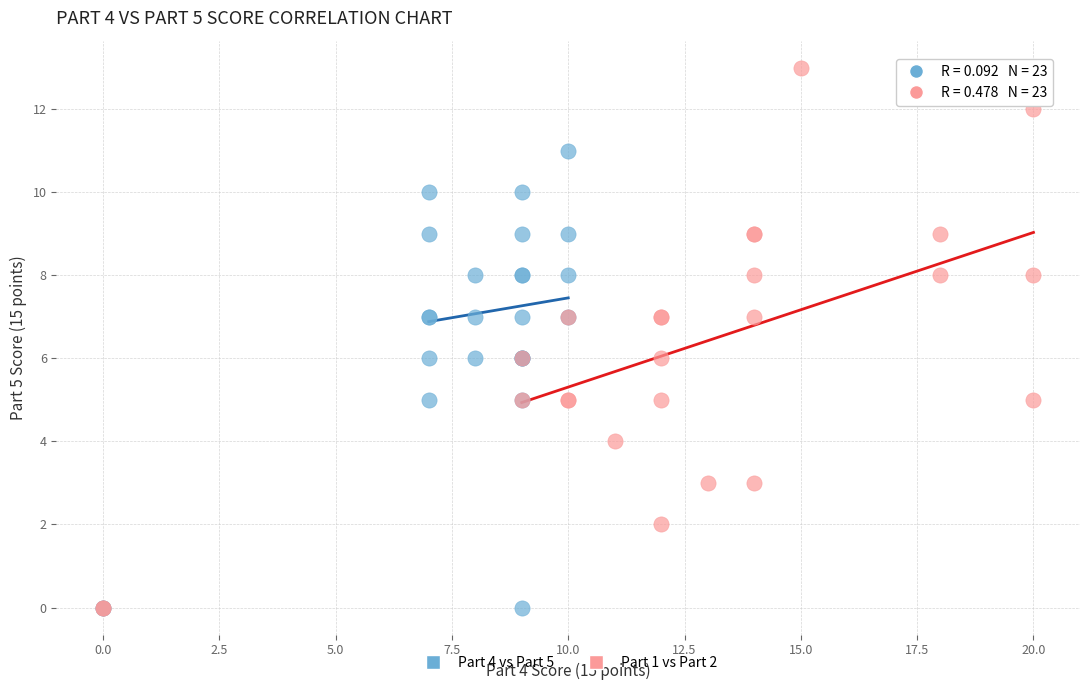

Which series reaches the maximum Y coordinate?

Part 1 vs Part 2